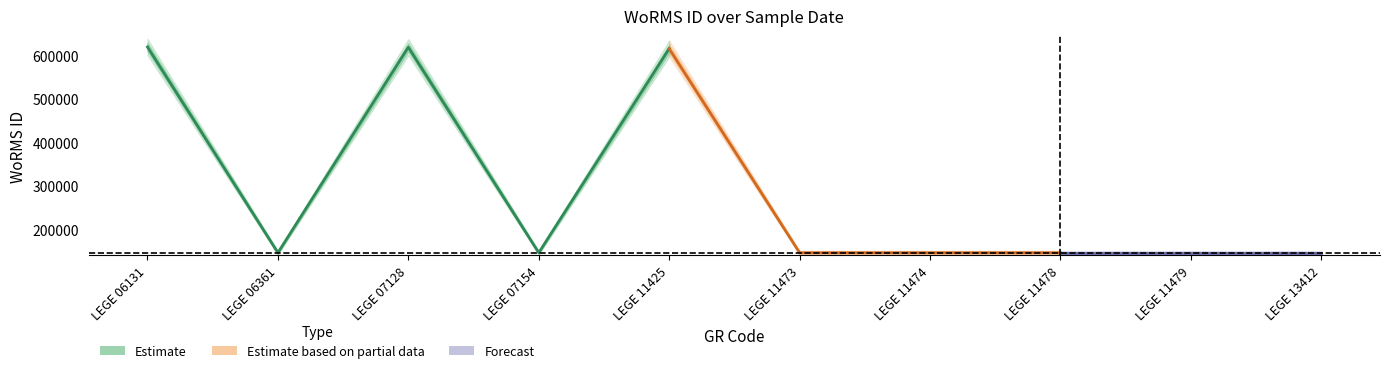

In WoRMS ID upper, how many points are higher than both neighbors (excluding endpoints)?

2